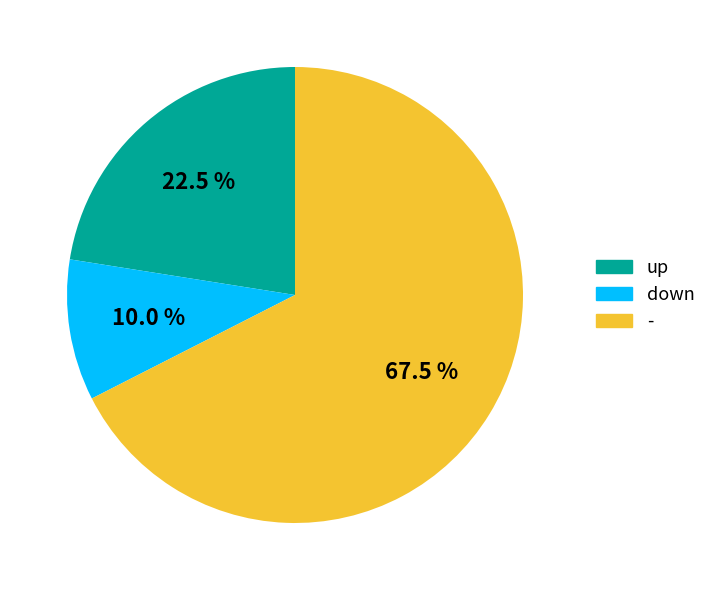

To the nearest percent, what percentage of the pie is down?

10%